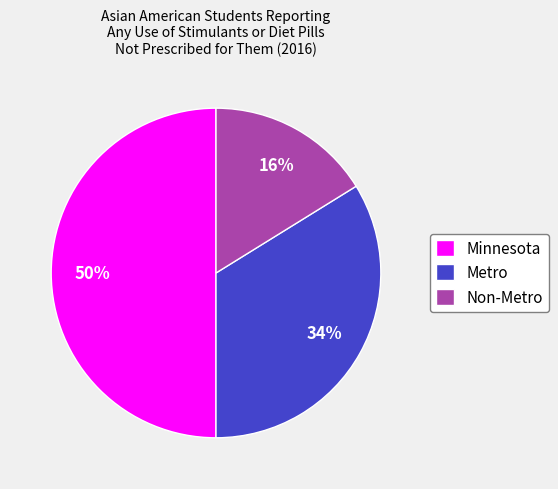

Does Metro account for over 50% of the chart?

No